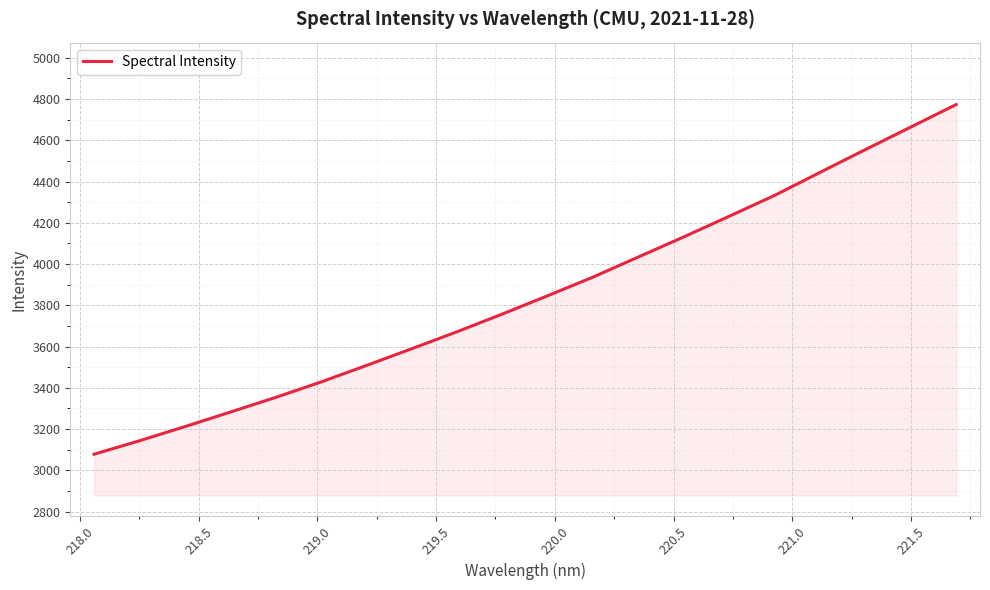

What is the minimum value shown in the chart?

3078.1